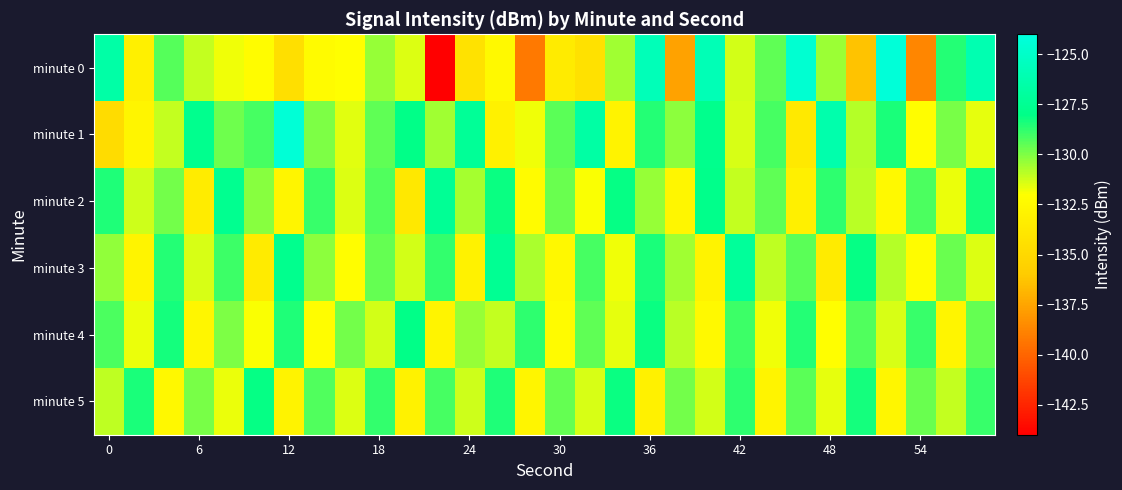

What is the maximum value shown in the chart?

-124.3